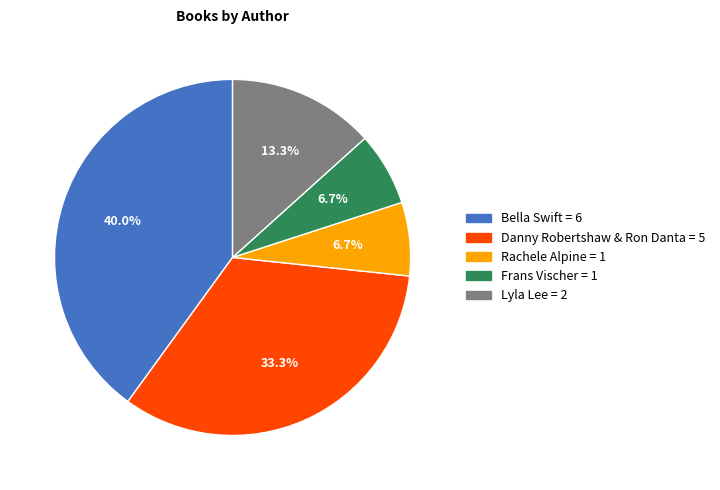

Is it true that Rachele Alpine is 16% of the pie?

False